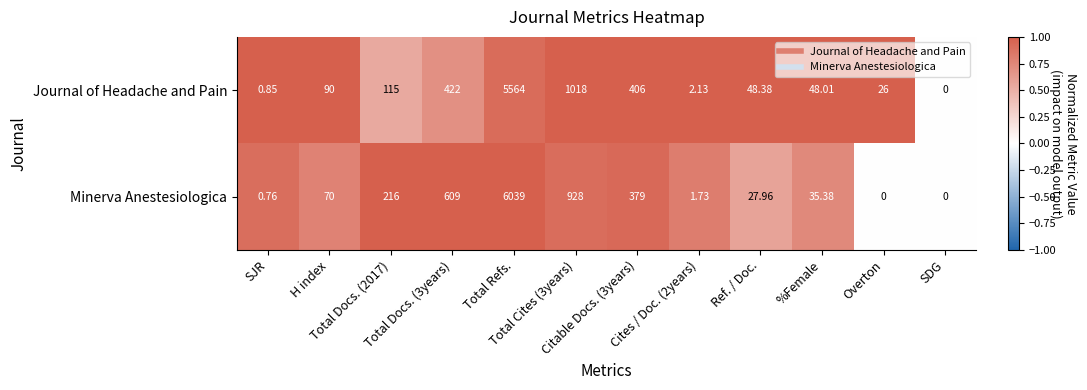

List the series in order of their overall mean, highest first.

Minerva Anestesiologica, Journal of Headache and Pain